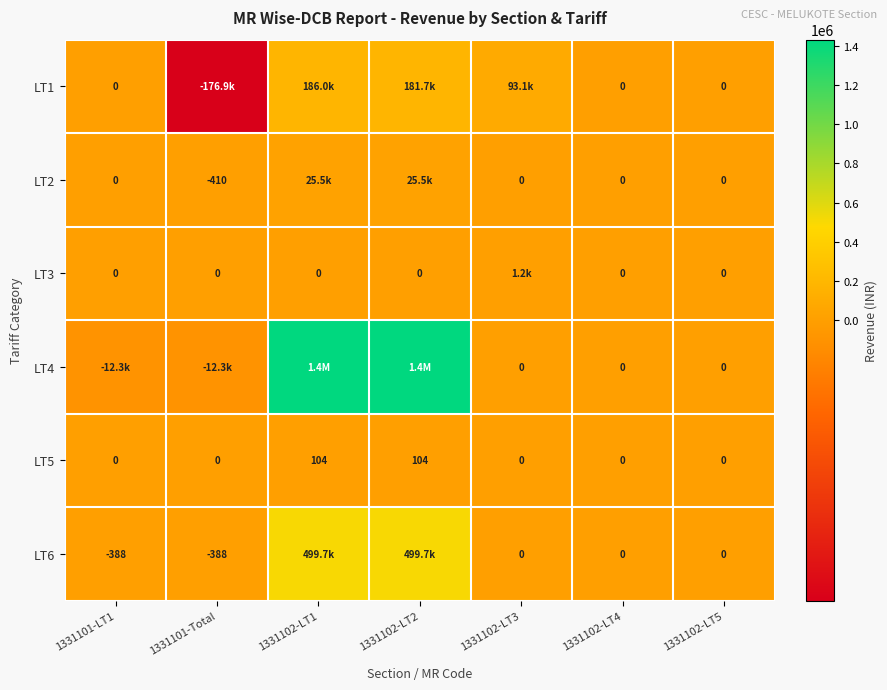

What is the average value of the LT6 series?

142671.8